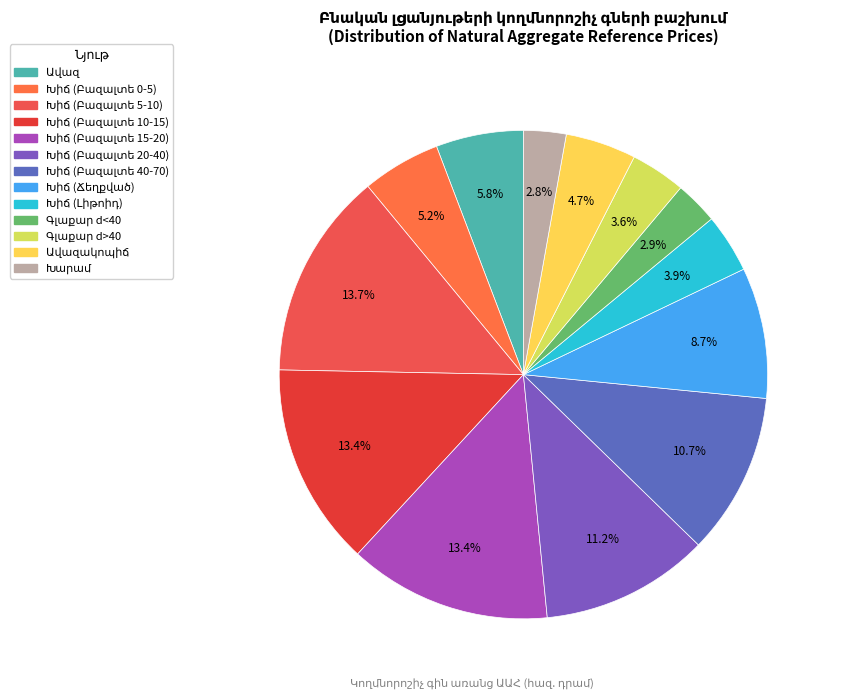

What is the smallest slice in the pie chart?

Խարամ